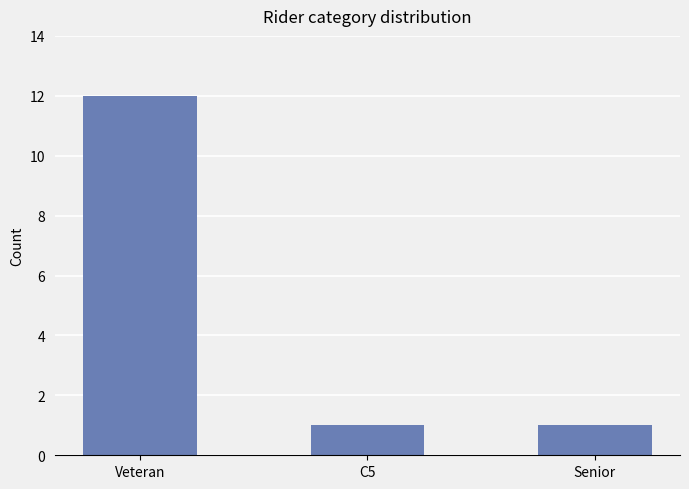

What is the label of the 1st bar from the right?

Senior